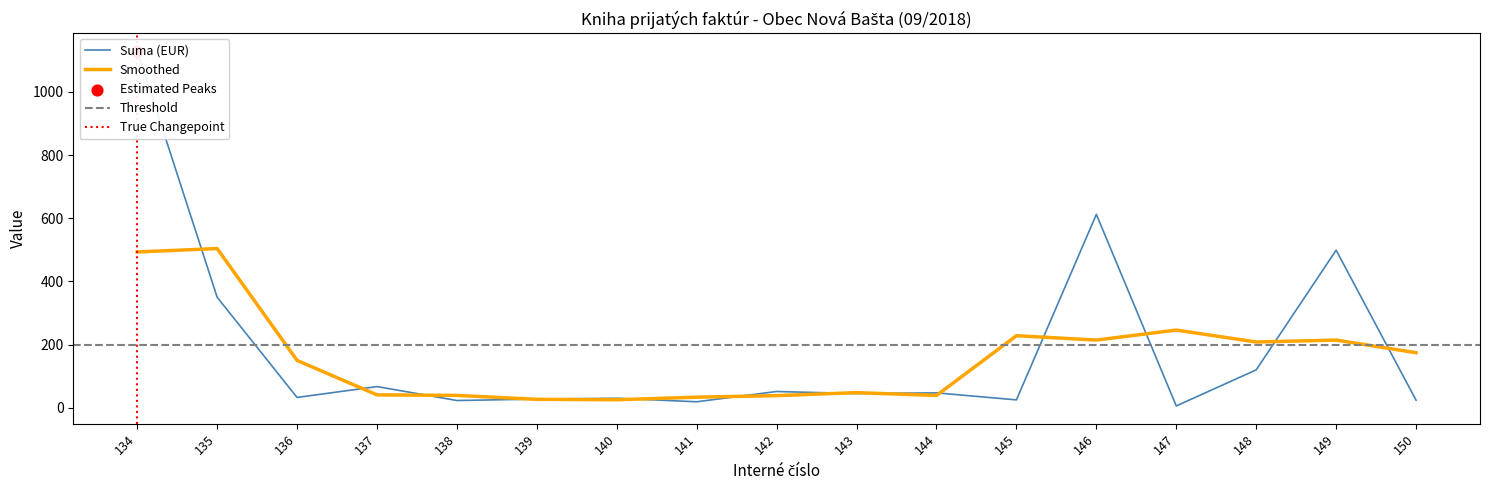

Between 137 and 145, which is larger?

137